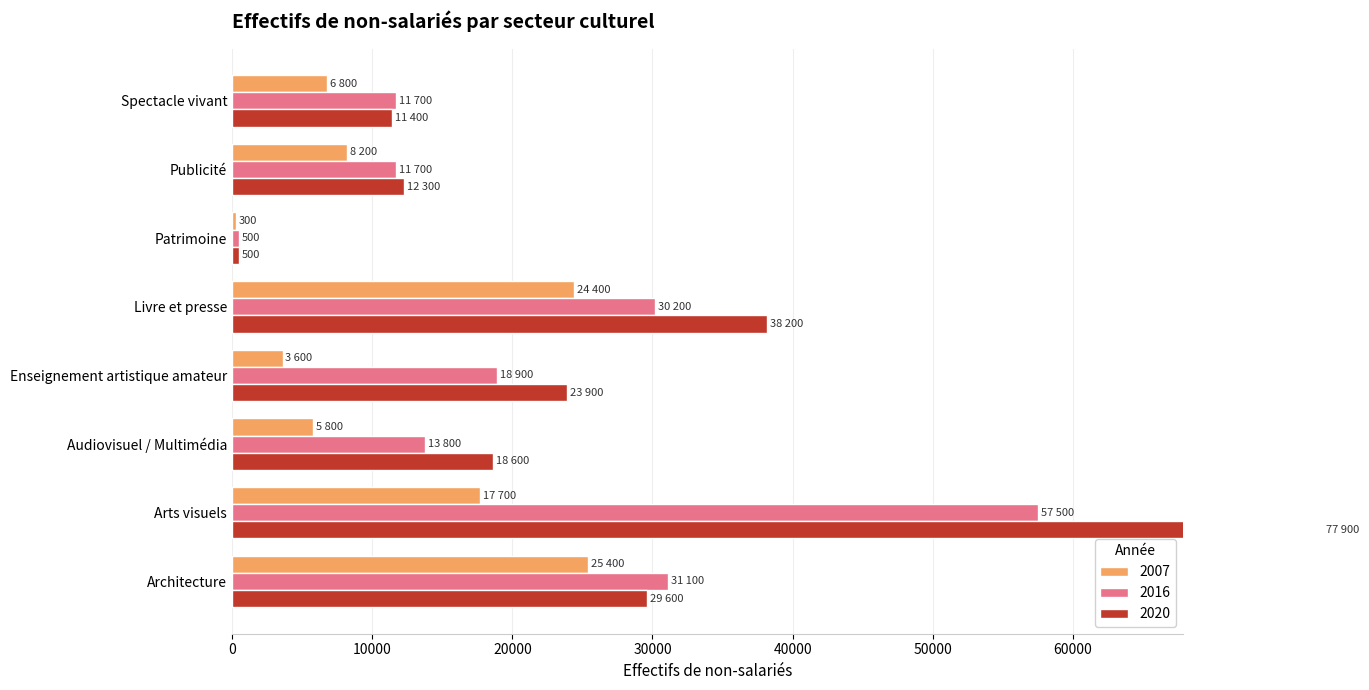

Is it true that 2020 equals 39504 at Enseignement artistique amateur?

False